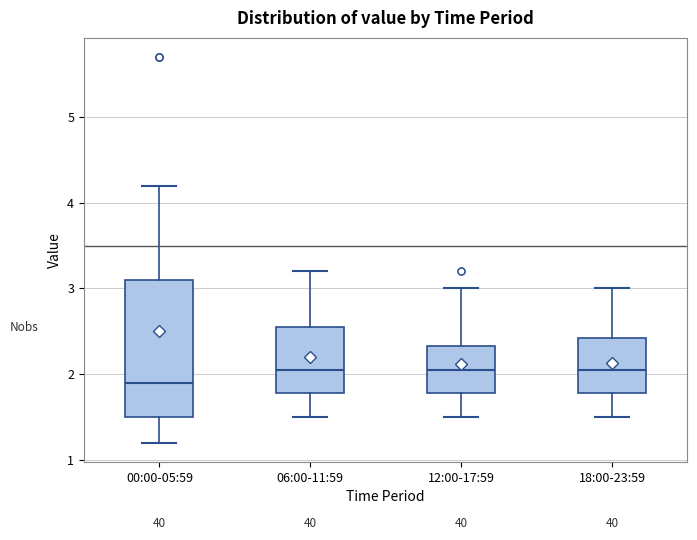

Comparing the boxes themselves (not the whiskers), which one is the tallest?

00:00-05:59